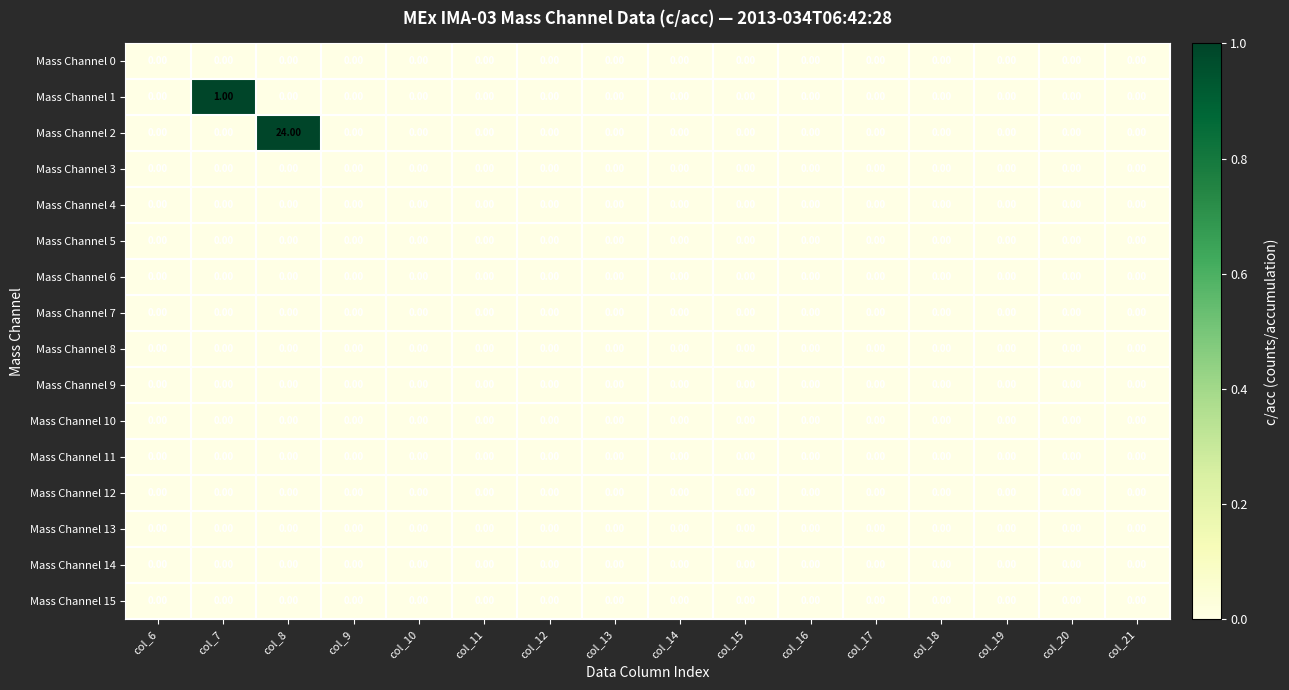

At which category is the sum across all series the highest?

col_8